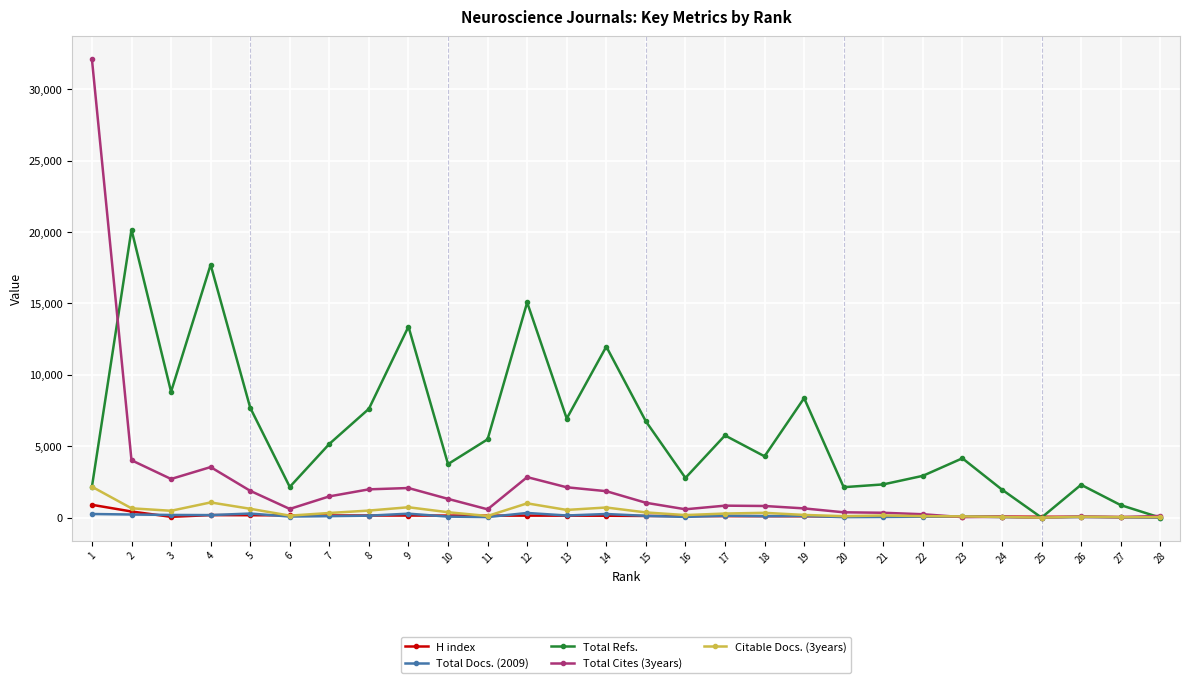

List the series in order of their peak value, lowest first.

Total Docs. (2009), H index, Citable Docs. (3years), Total Refs., Total Cites (3years)